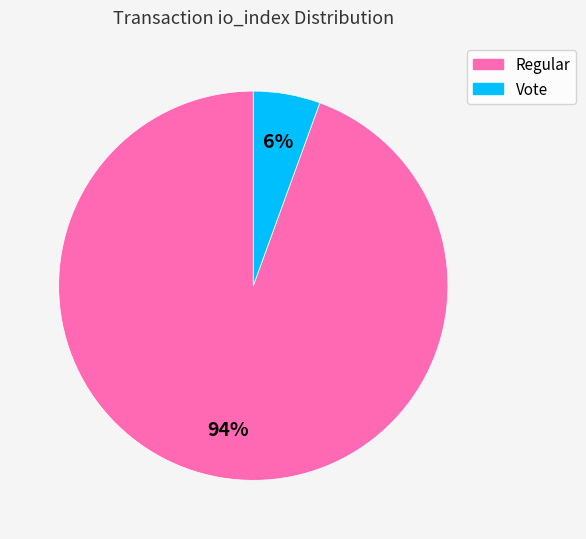

The Regular slice represents 99% of the pie. True or false?

False